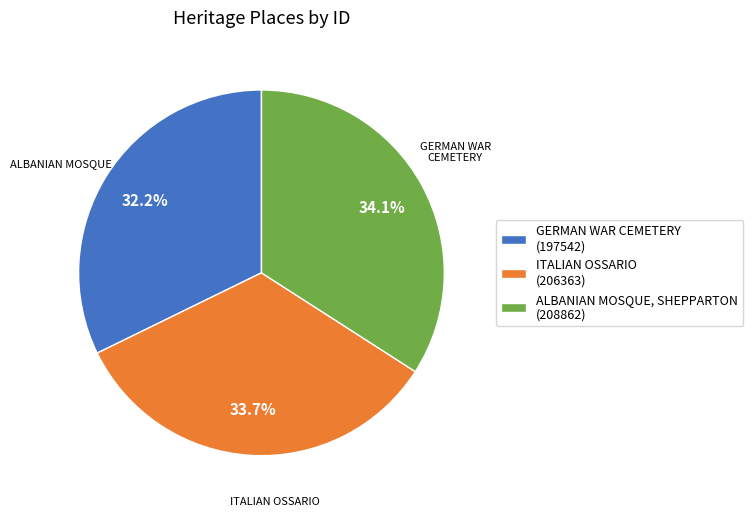

Is there any slice that represents more than half of the pie?

No